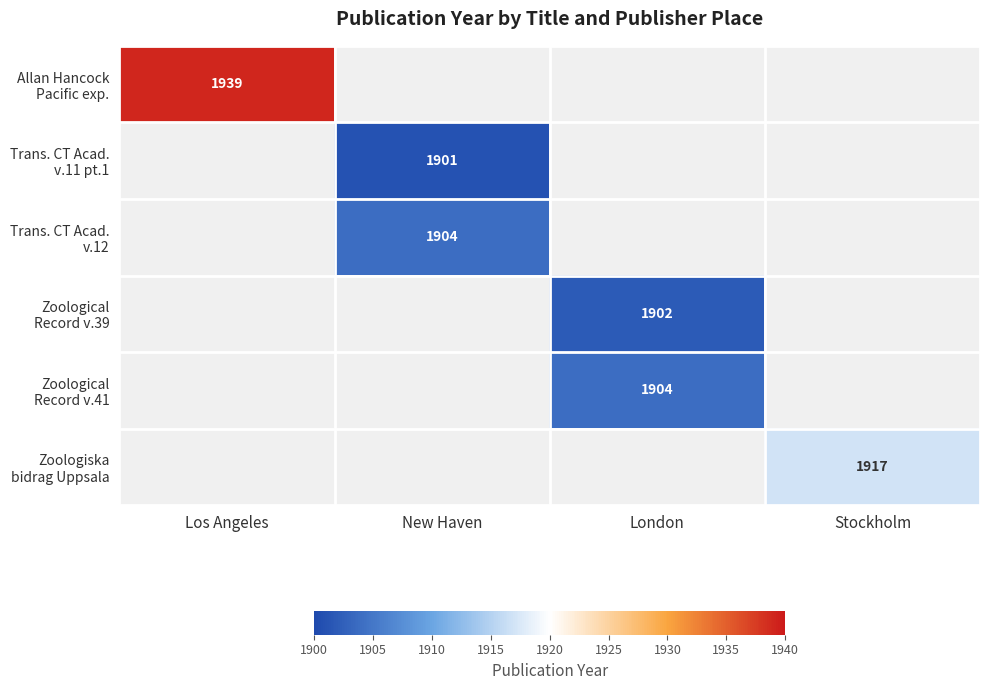

What is the greatest value displayed?

1939.0